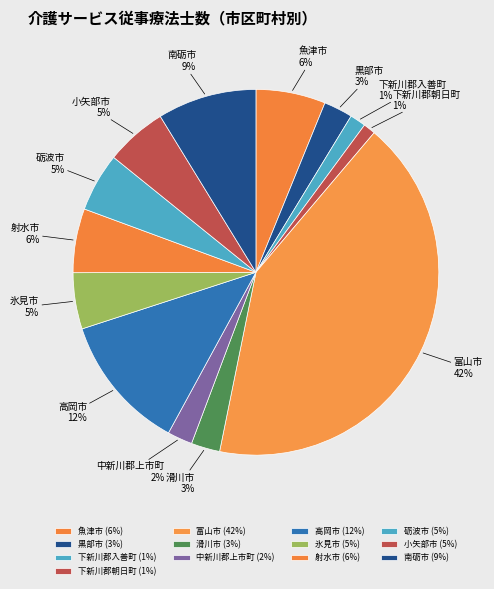

Which has a higher value, 下新川郡朝日町 or 射水市?

射水市